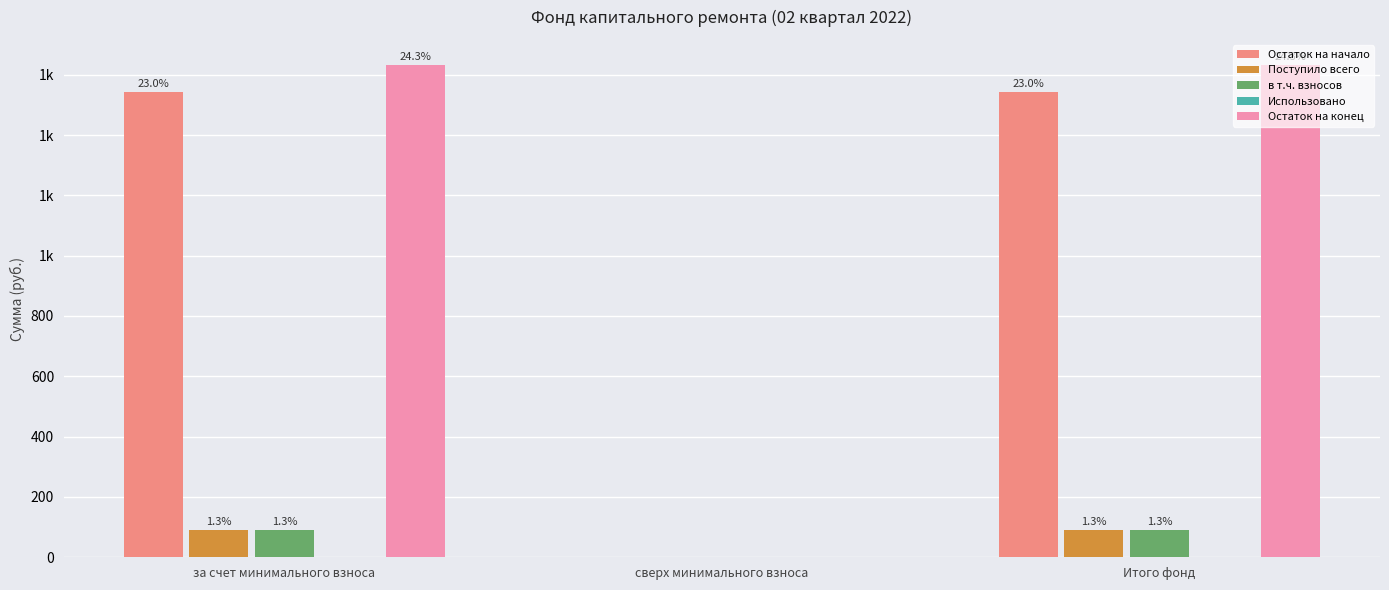

At how many categories does at least one series exceed 1377?

2